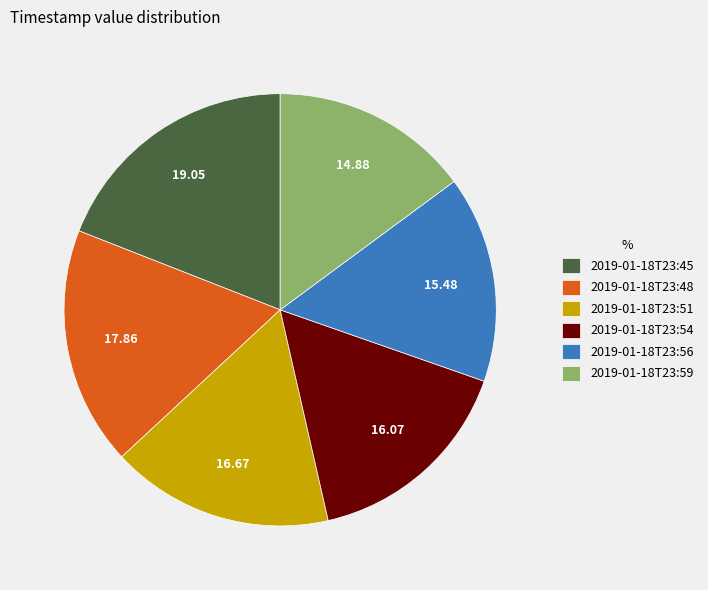

Which slice is the largest?

2019-01-18T23:45